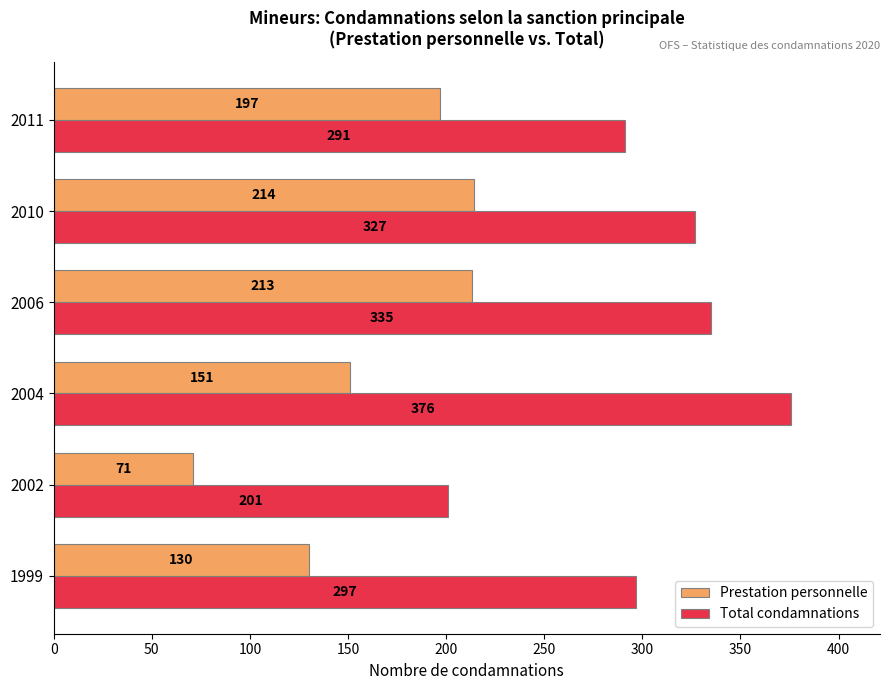

Rank the series by their average value, from lowest to highest.

Prestation personnelle, Total condamnations